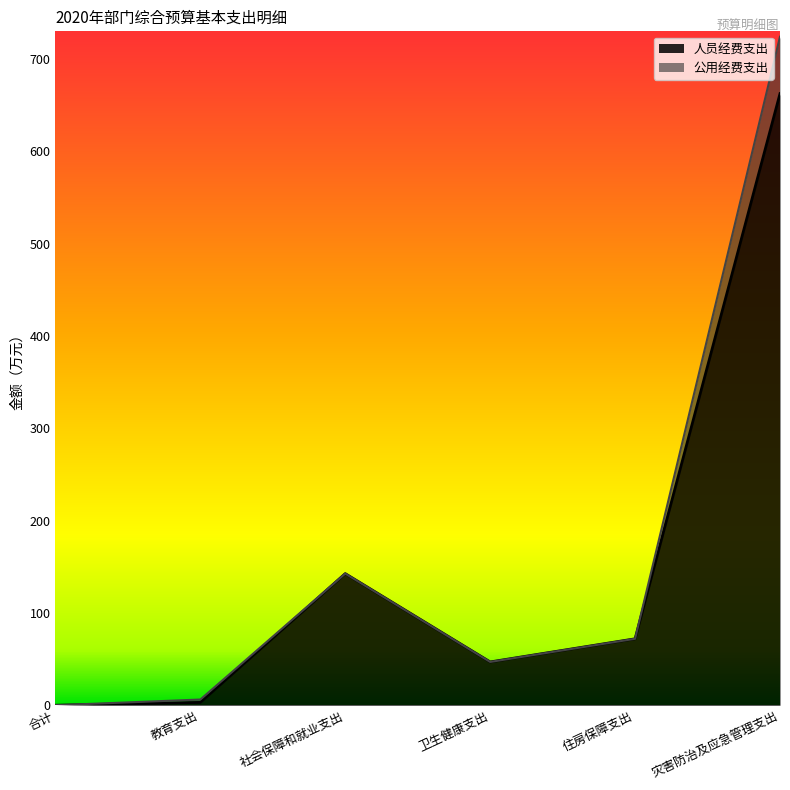

Where is the data nearest to the value 331?

社会保障和就业支出